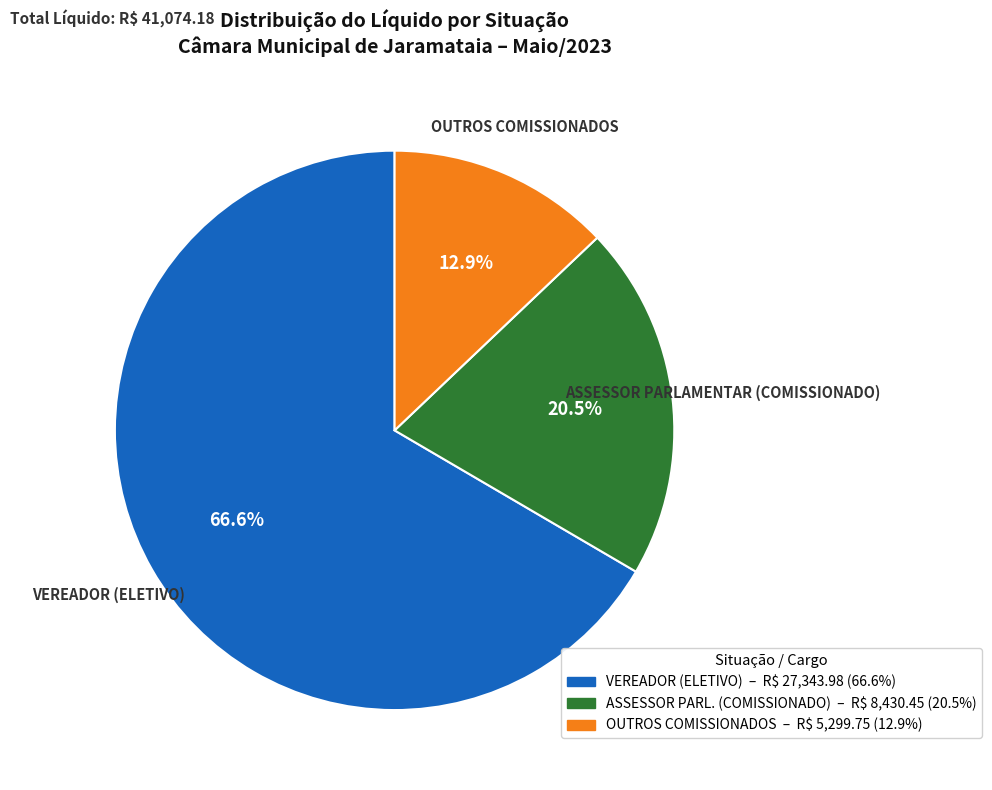

Is there a majority slice in this chart?

Yes